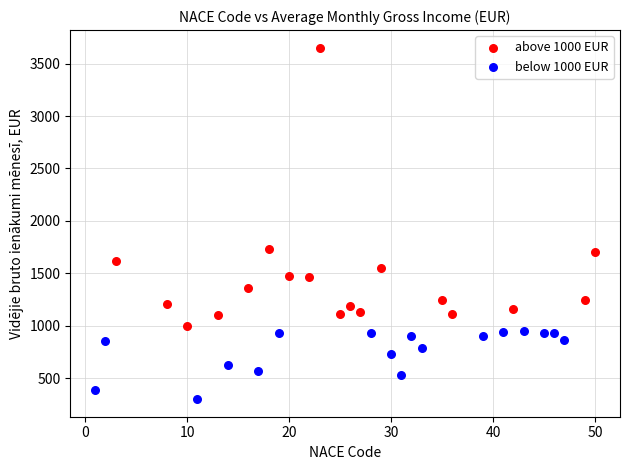

Which series reaches the minimum Y coordinate?

below 1000 EUR